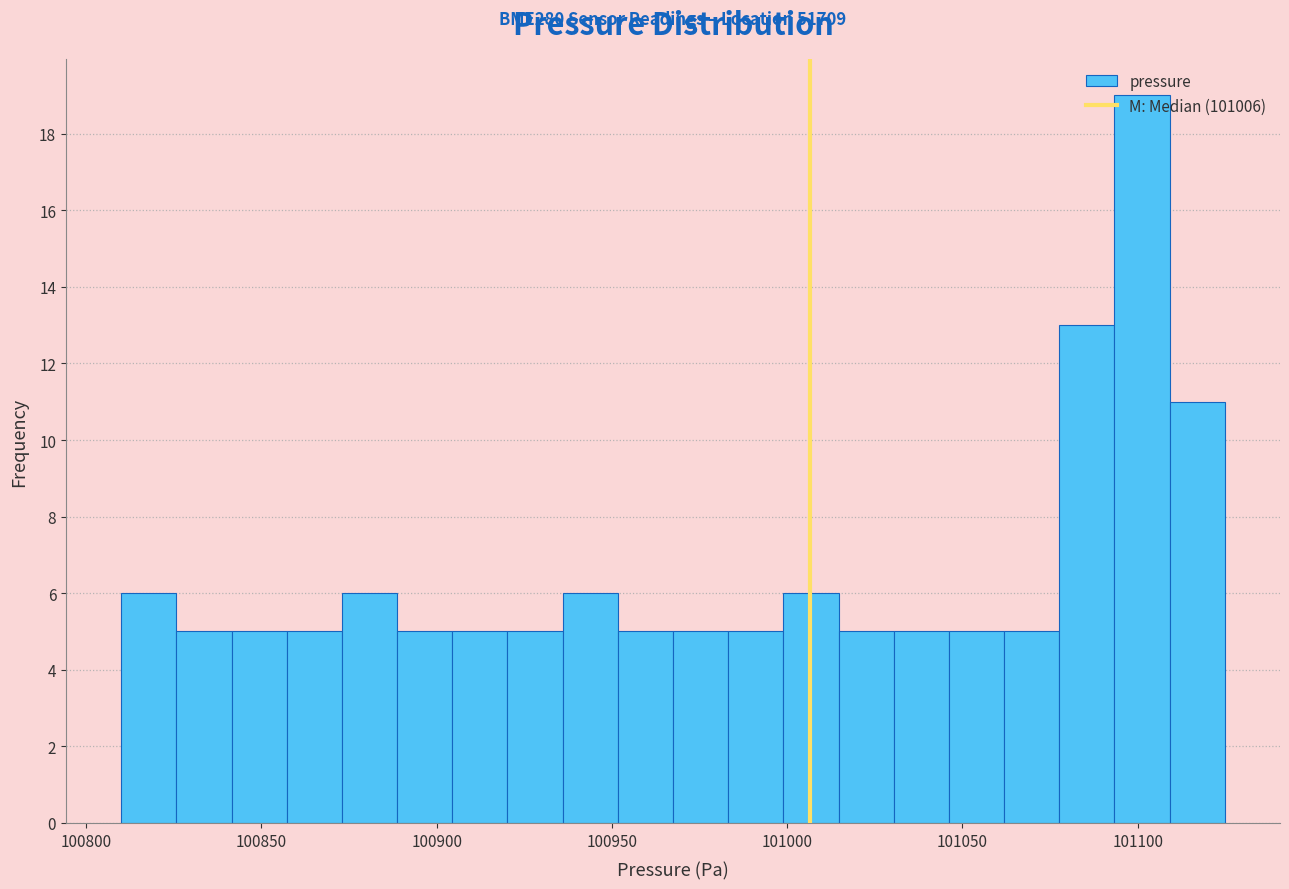

Read against the x-axis, roughly where is the centre of the tallest bar?

101100